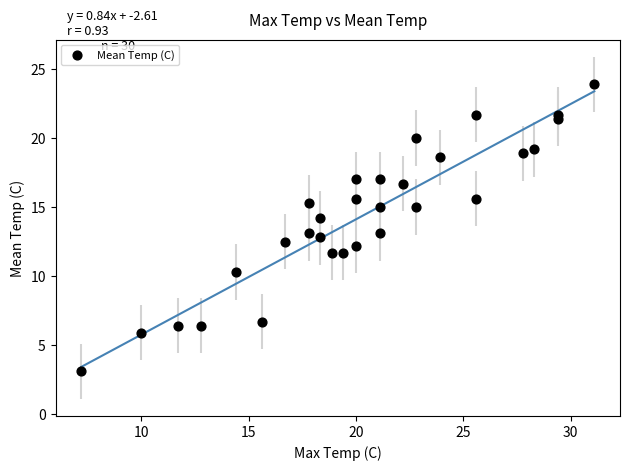

What is the range of Y values (max minus min)?

20.8